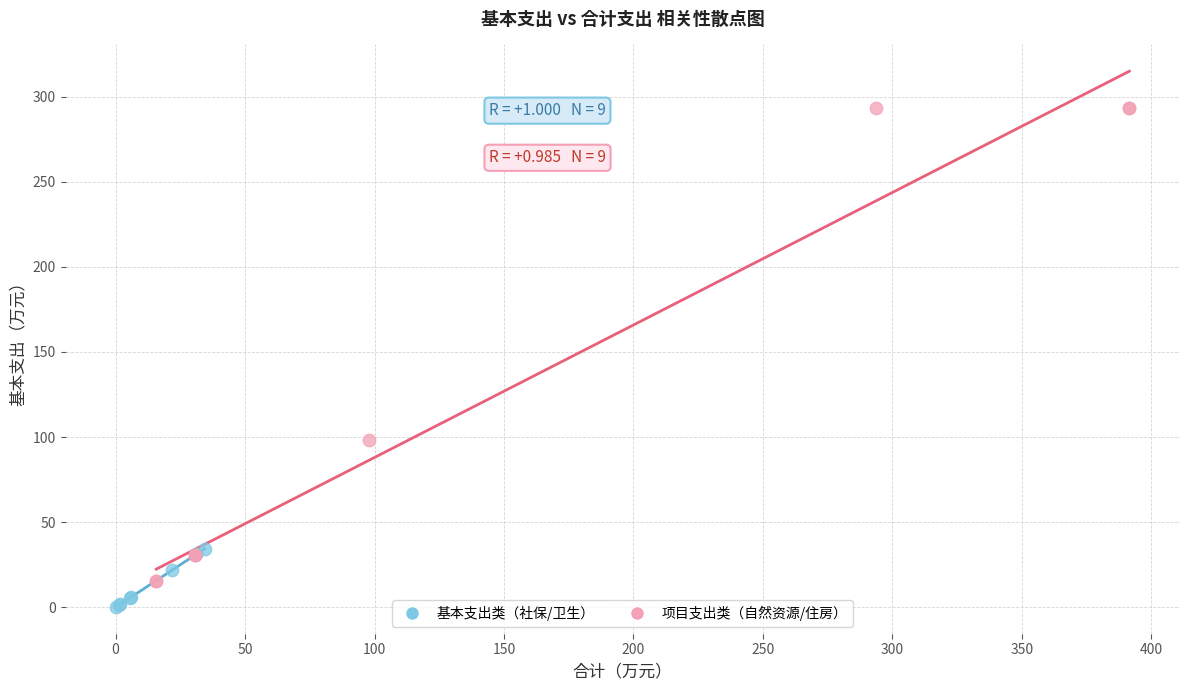

Which series reaches the maximum Y coordinate?

项目支出类（自然资源/住房）